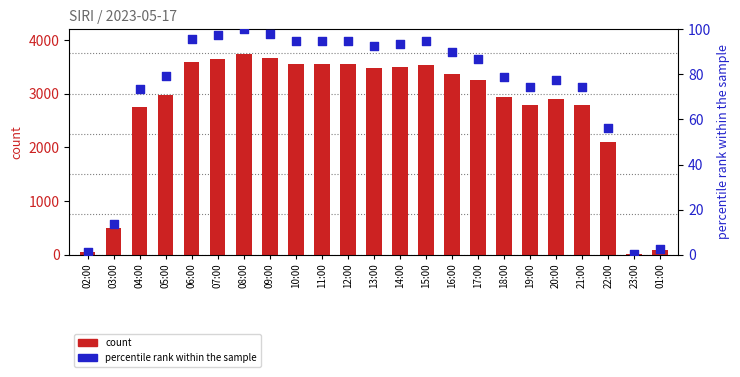

What are all the series names shown in the legend?

count, percentile rank within the sample